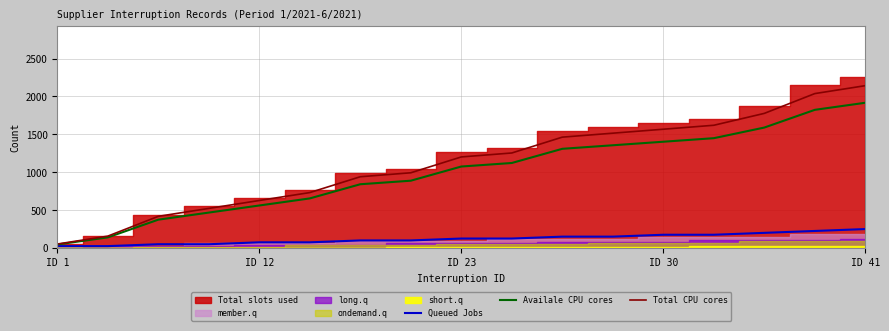

Is it true that Queued Jobs equals 338.0 at 14?

False